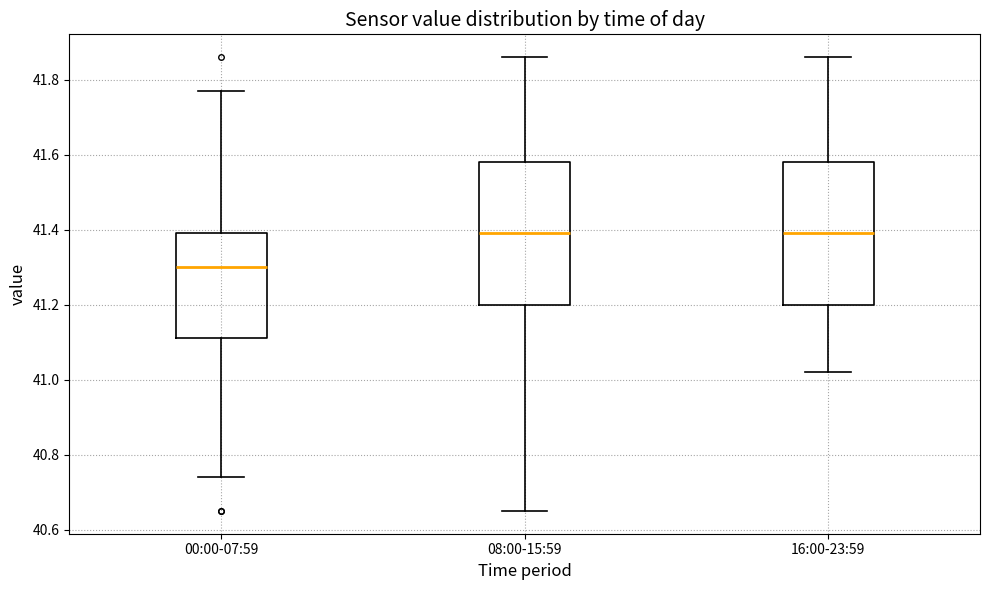

Which box has the lowest median line?

00:00-07:59